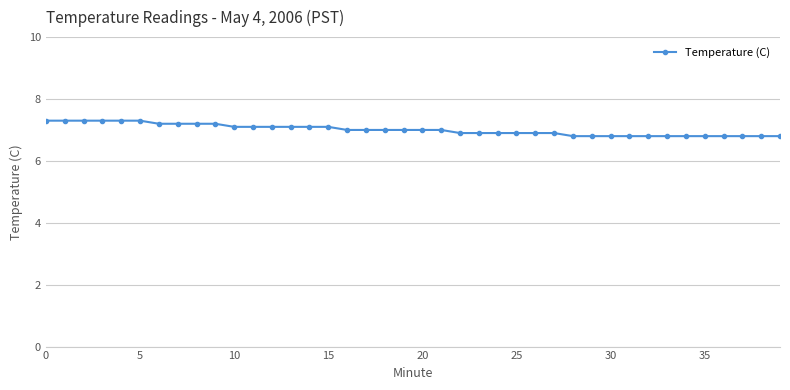

What is the minimum value shown in the chart?

6.8